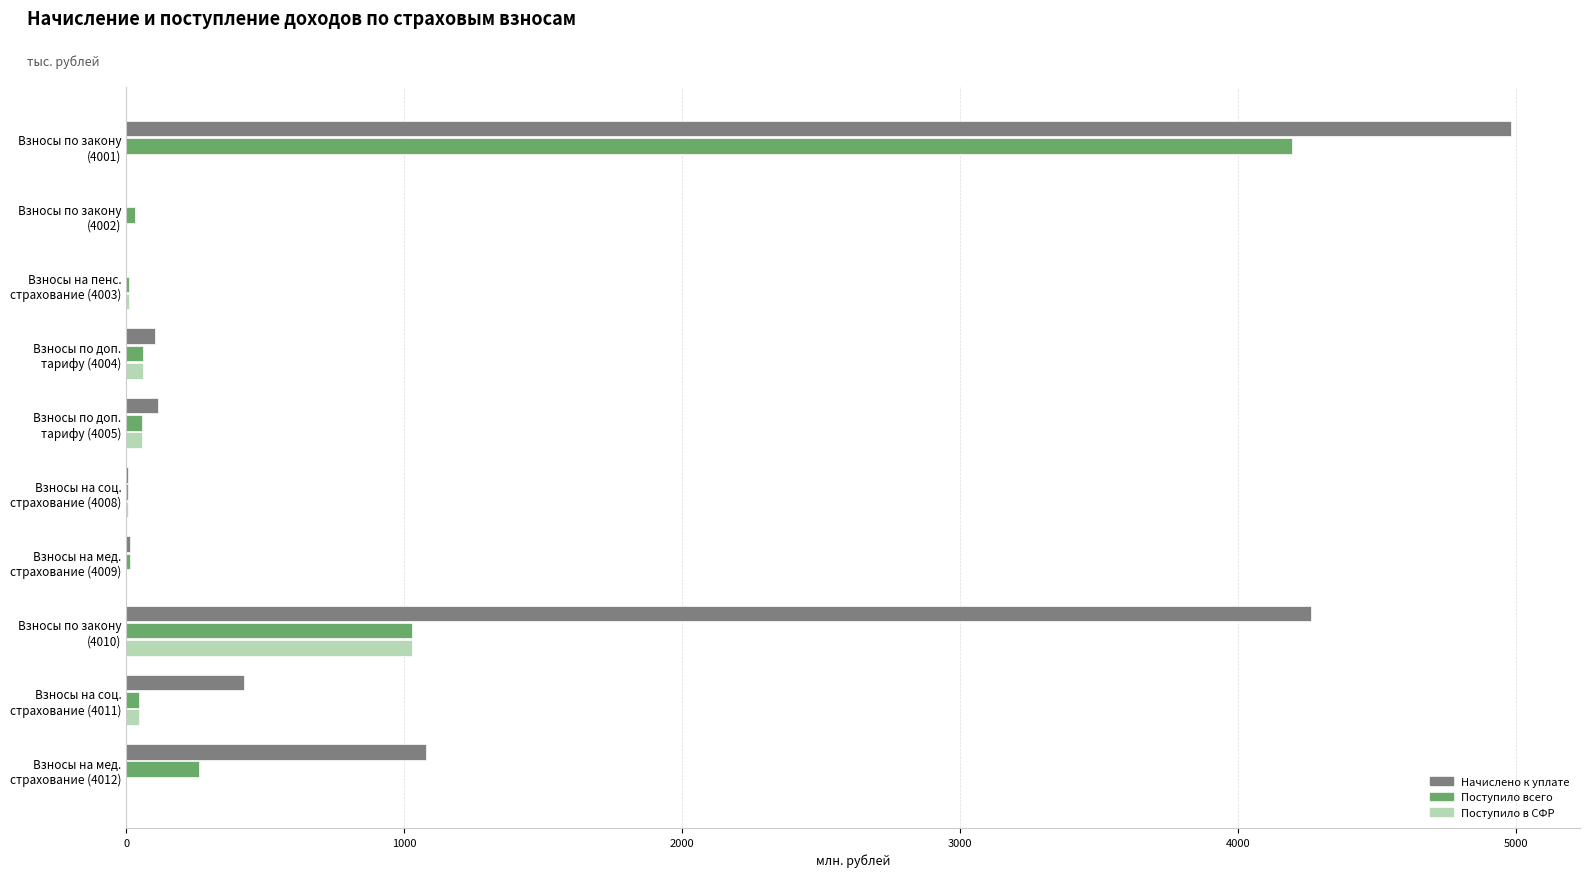

What is the maximum value shown in the chart?

4980.8